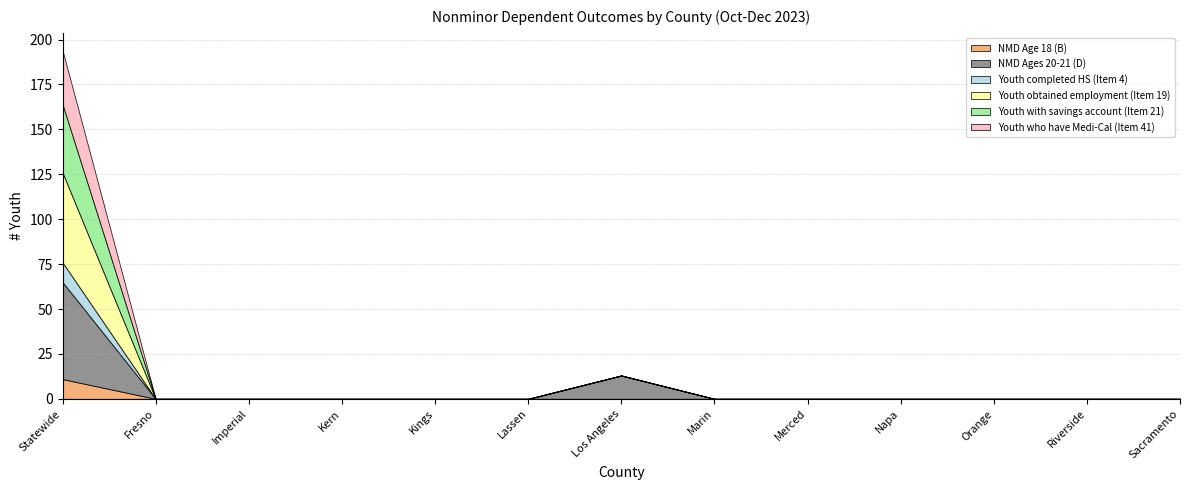

The value of Youth who have Medi-Cal (Item 41) at Napa is -13. True or false?

False